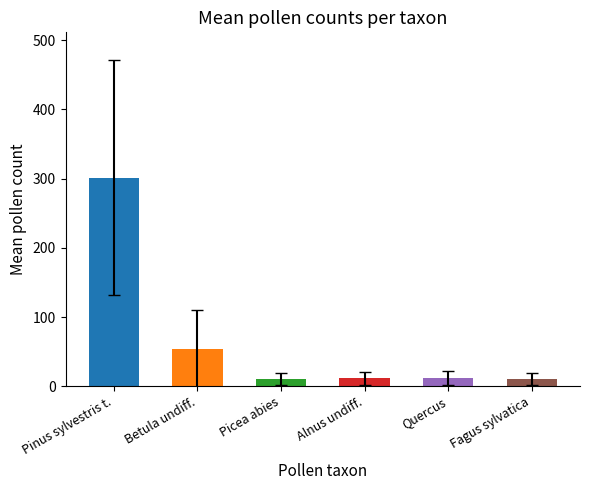

How many series are shown in this chart?

1